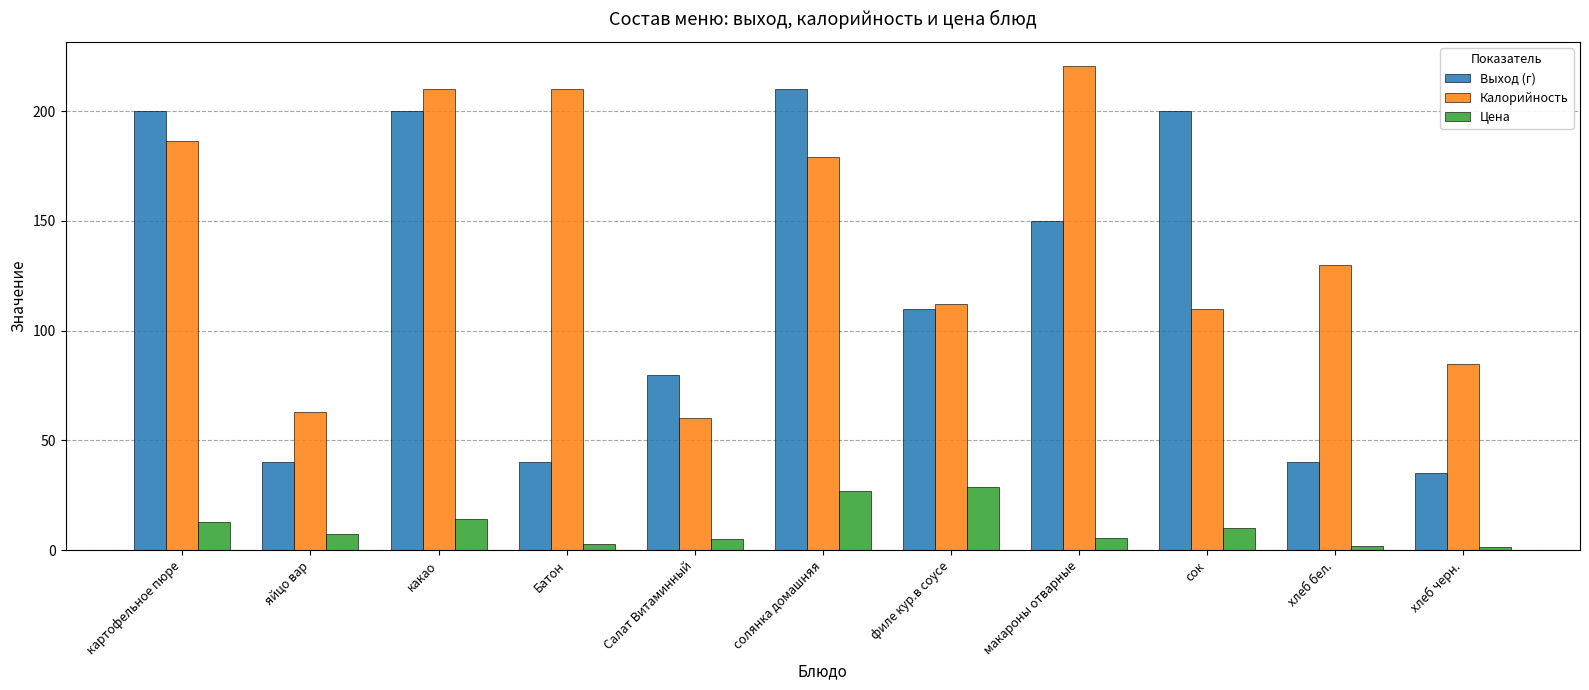

At which category does the chart reach its peak across all series?

макароны отварные